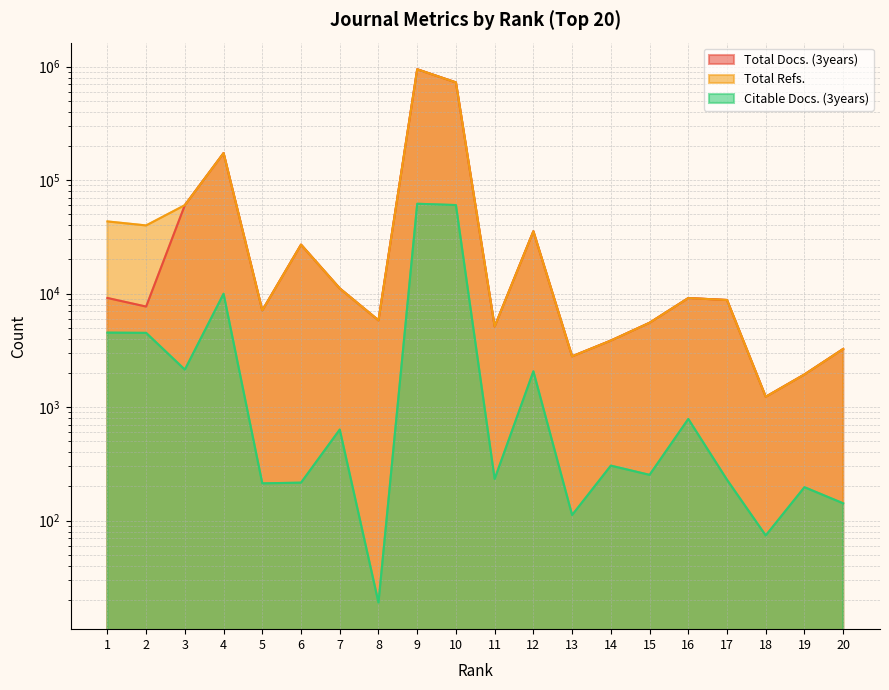

Where is the first local minimum for Citable Docs. (3years)?

3